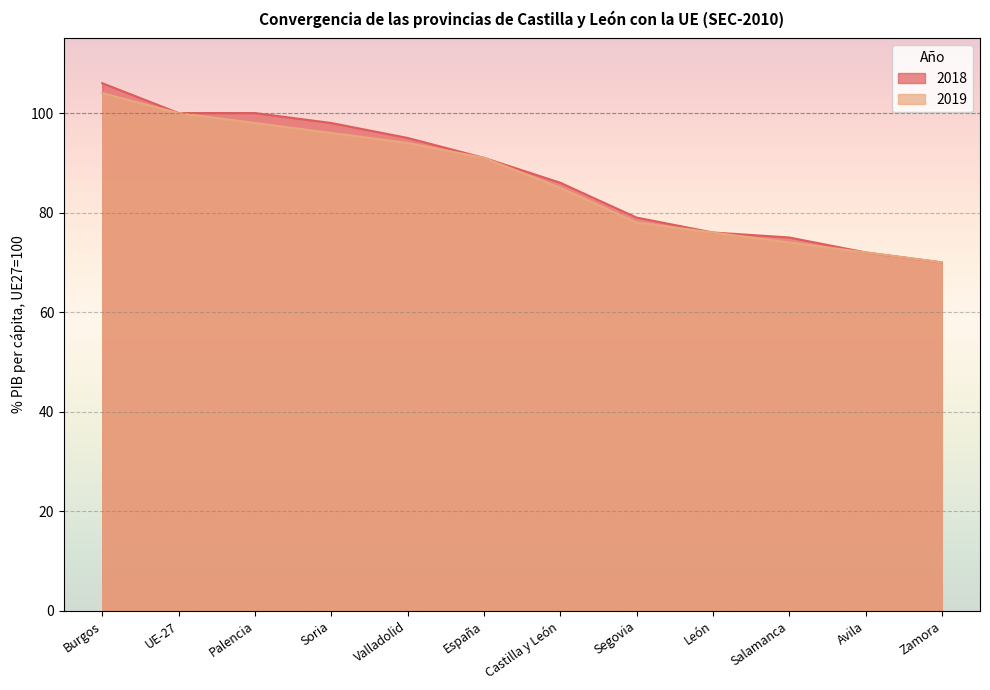

True or false: 2019 and 2018 cross at least once.

False